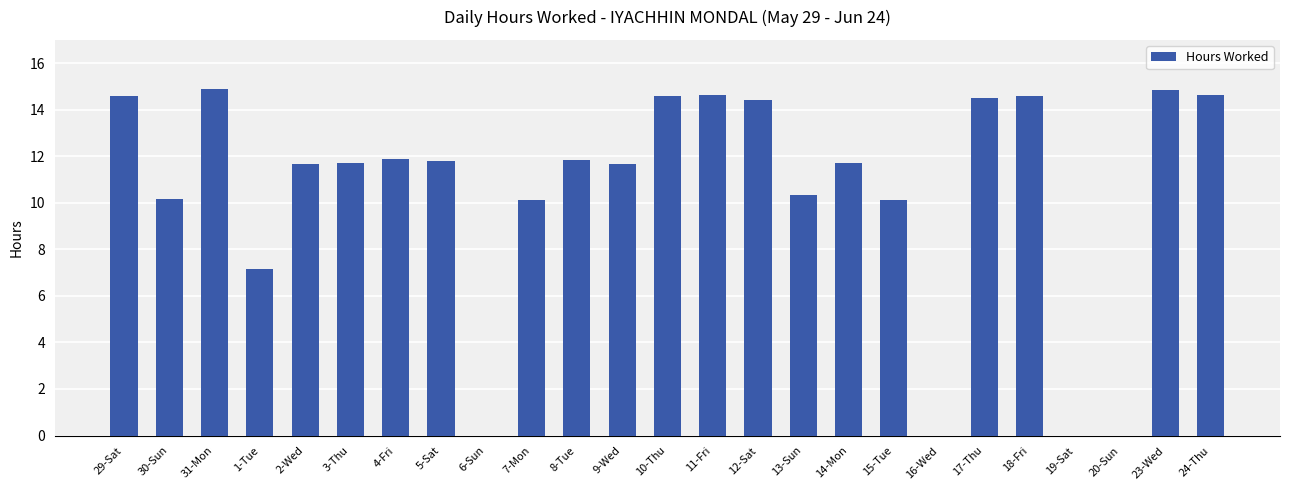

What is the change in value from 7-Mon to 12-Sat?

+4.3